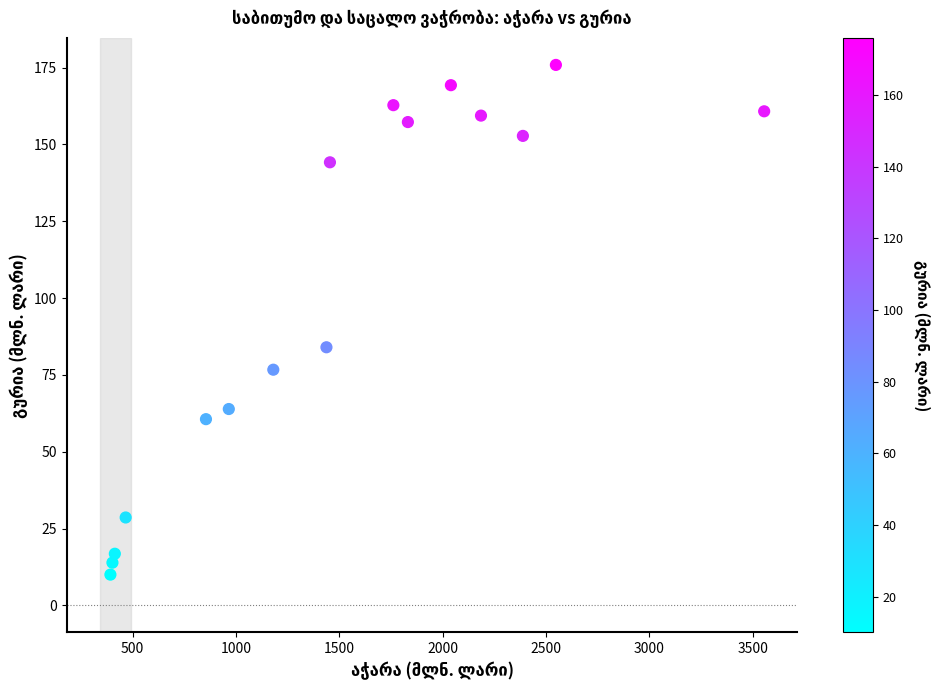

What Y value in the scatter plot is closest to 92?

84.0